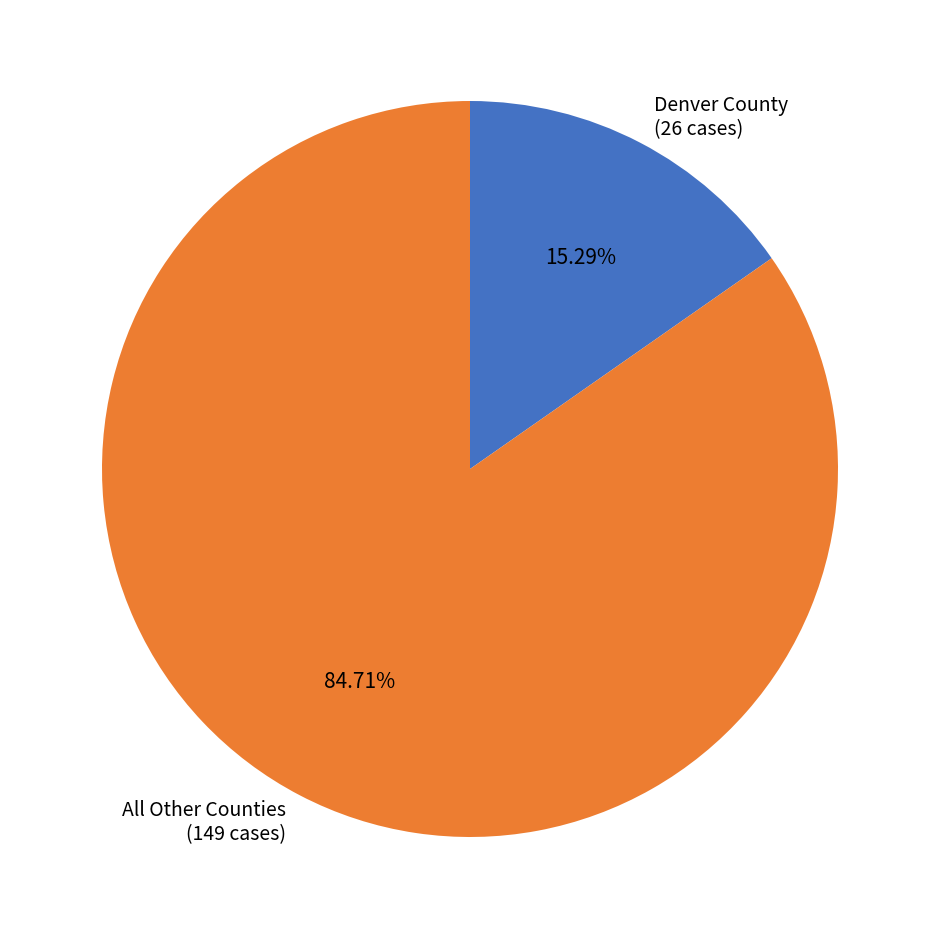

Which slice is the largest?

All Other Counties (149 cases)